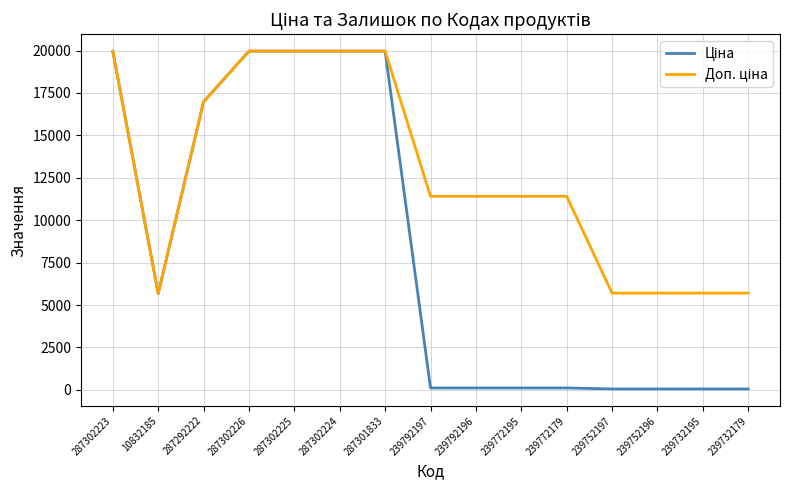

What is the greatest value displayed?

19964.2